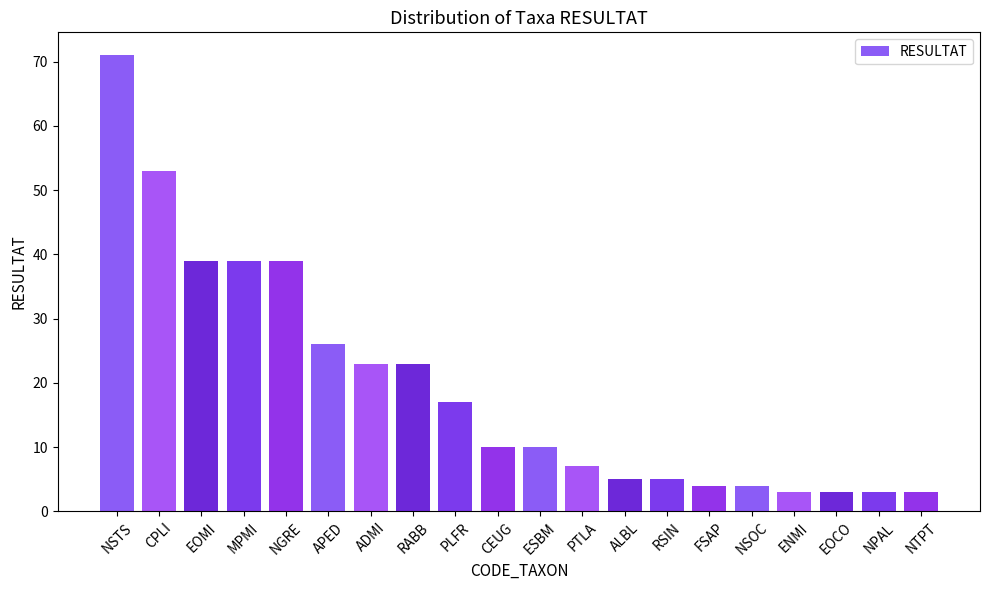

Approximately how many times larger is the value at ENMI compared to EOCO?

1.0